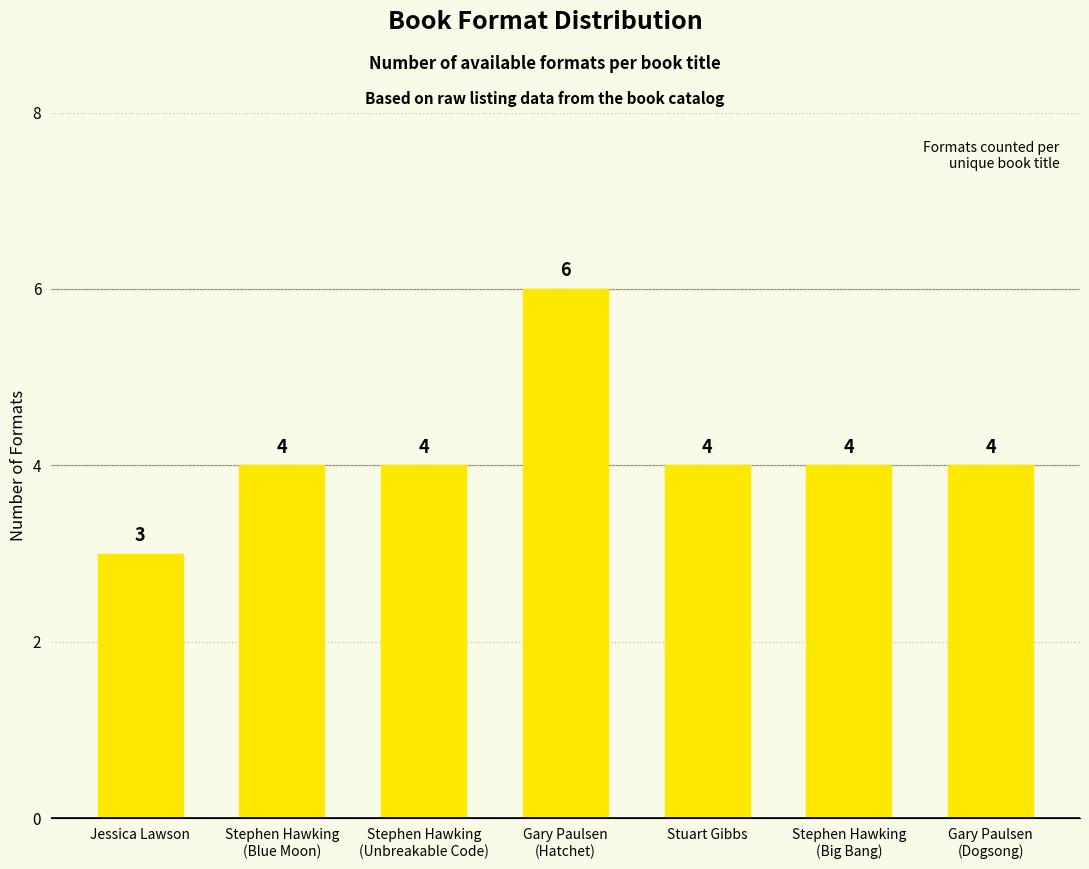

At which category does the chart reach its peak across all series?

Gary Paulsen
(Hatchet)